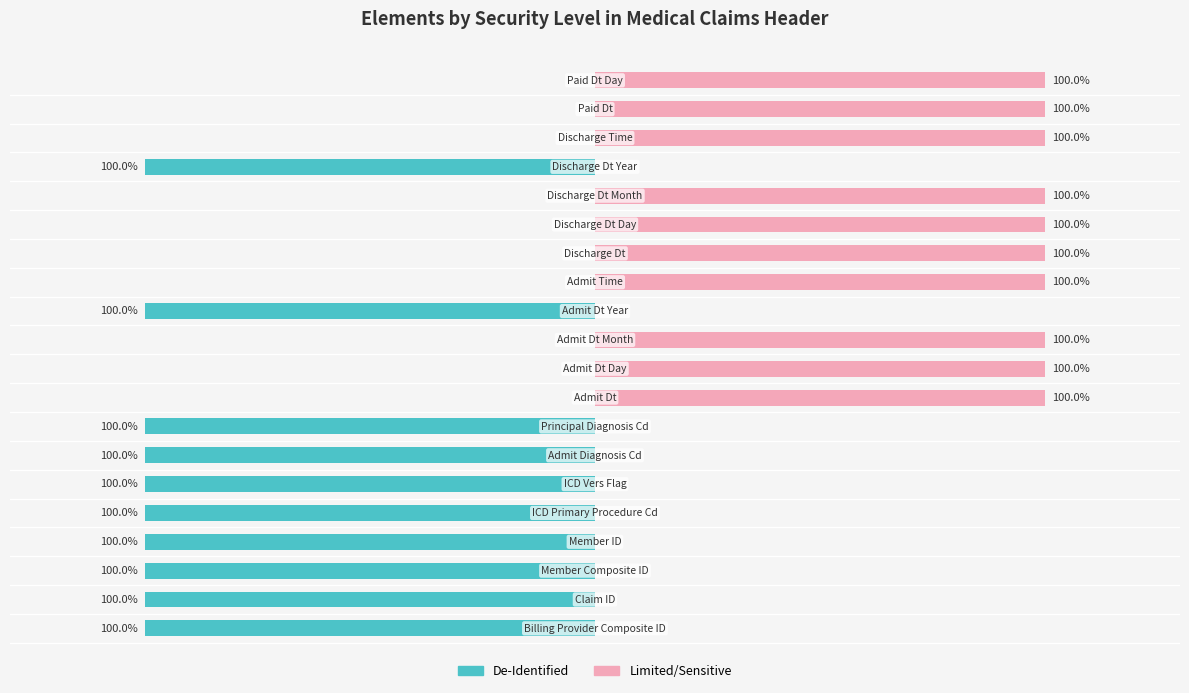

True or false: De-Identified has a value of -100 at 6.

True